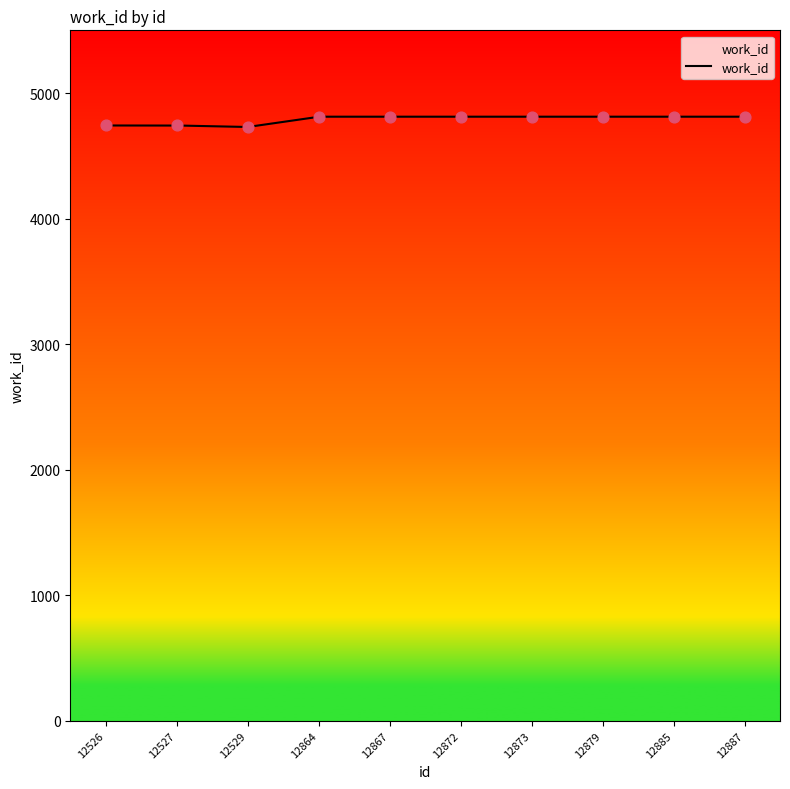

Approximately how many times larger is the value at 12527 compared to 12529?

1.0